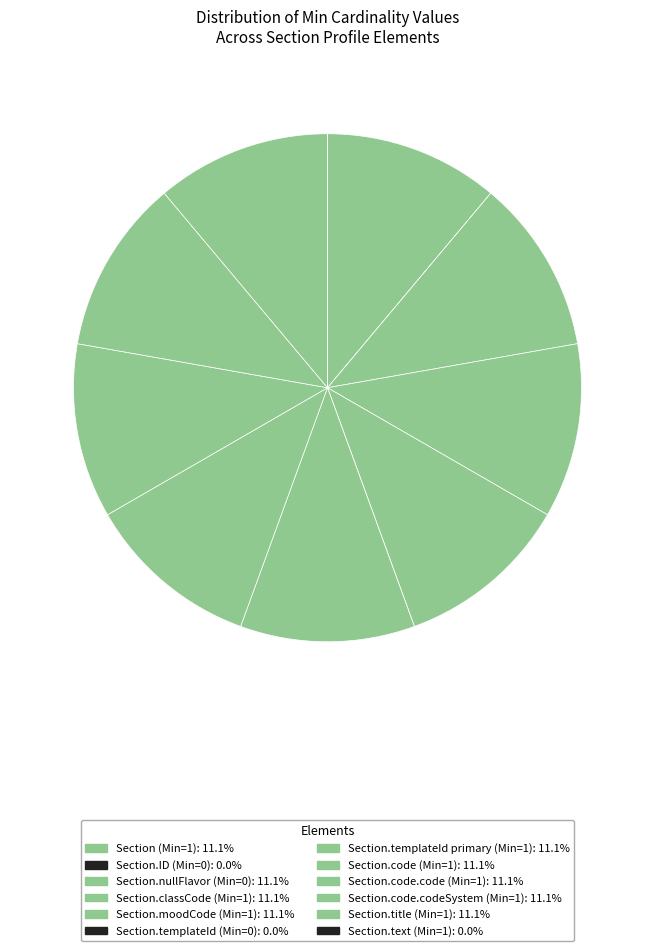

Which category has the smallest portion of the pie?

Section.ID (Min=0)